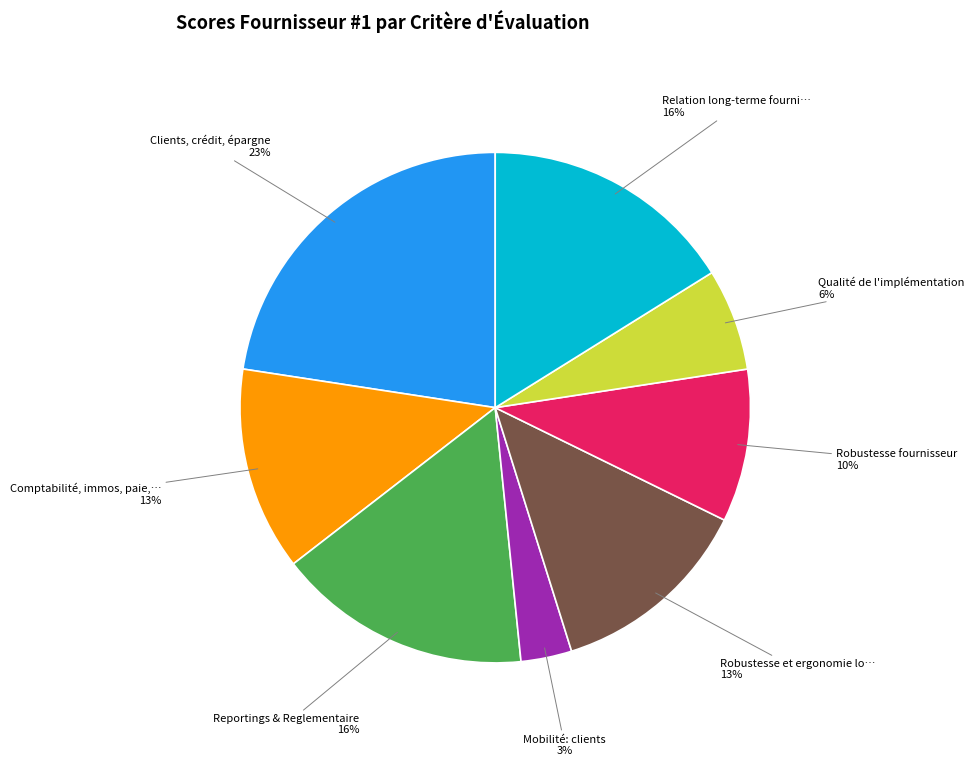

Is there any slice that represents more than half of the pie?

No